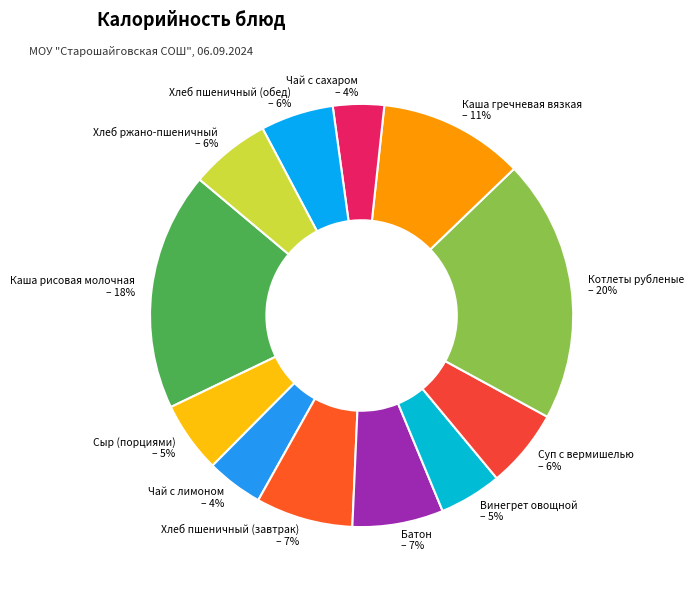

Is there any slice that represents more than half of the pie?

No